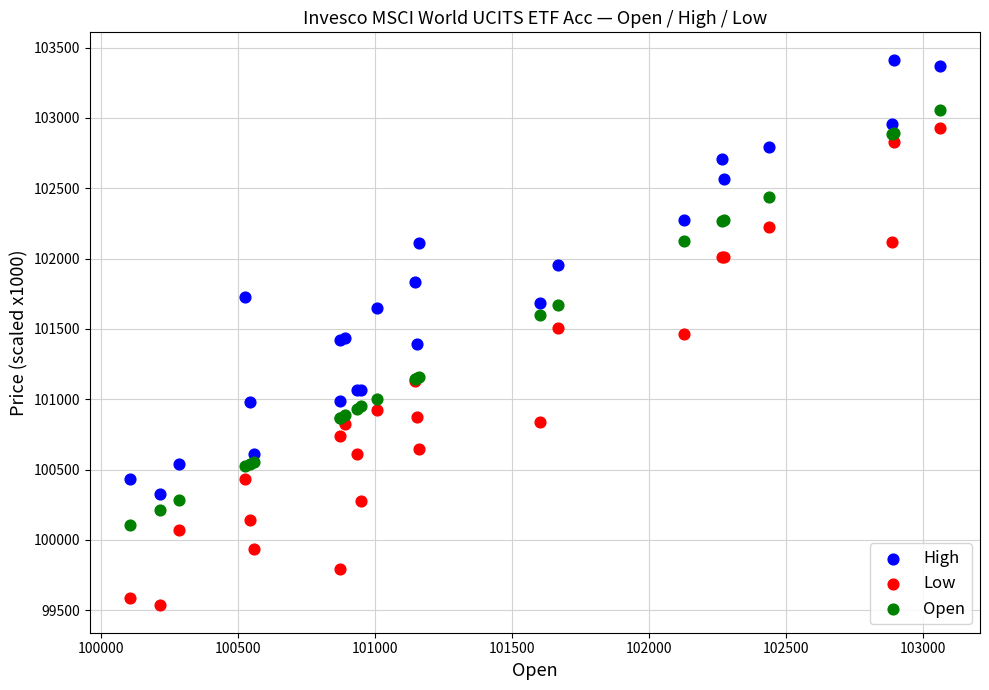

Which series has the widest spread of Y values?

Low